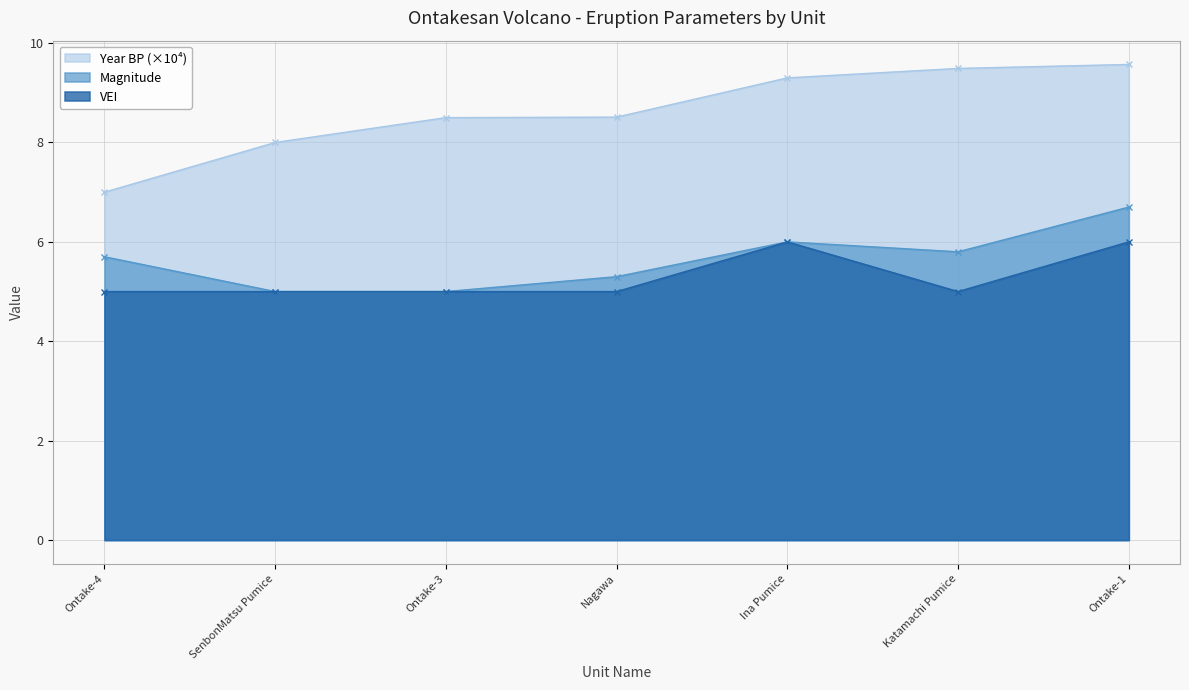

True or false: VEI has more than 1 points higher than both neighbors.

False